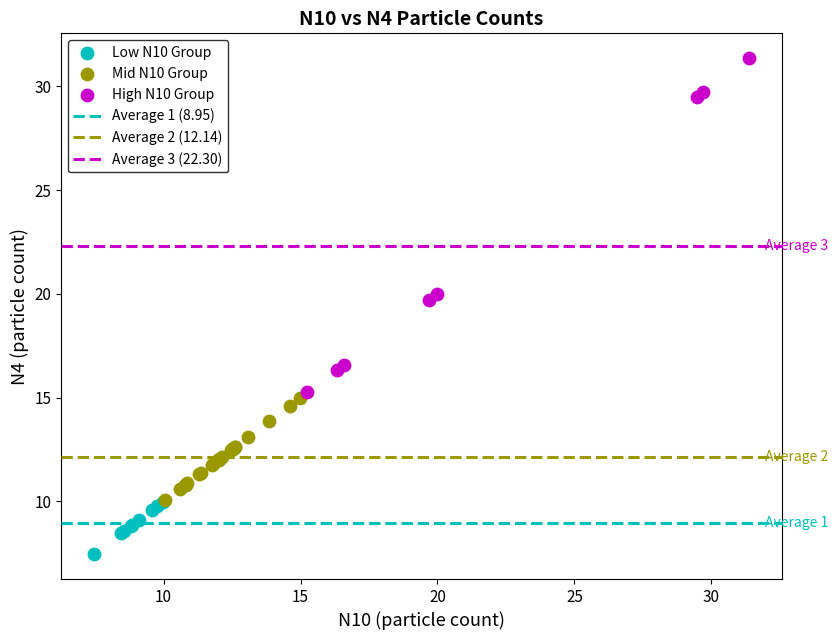

Which series reaches the maximum Y coordinate?

High N10 Group